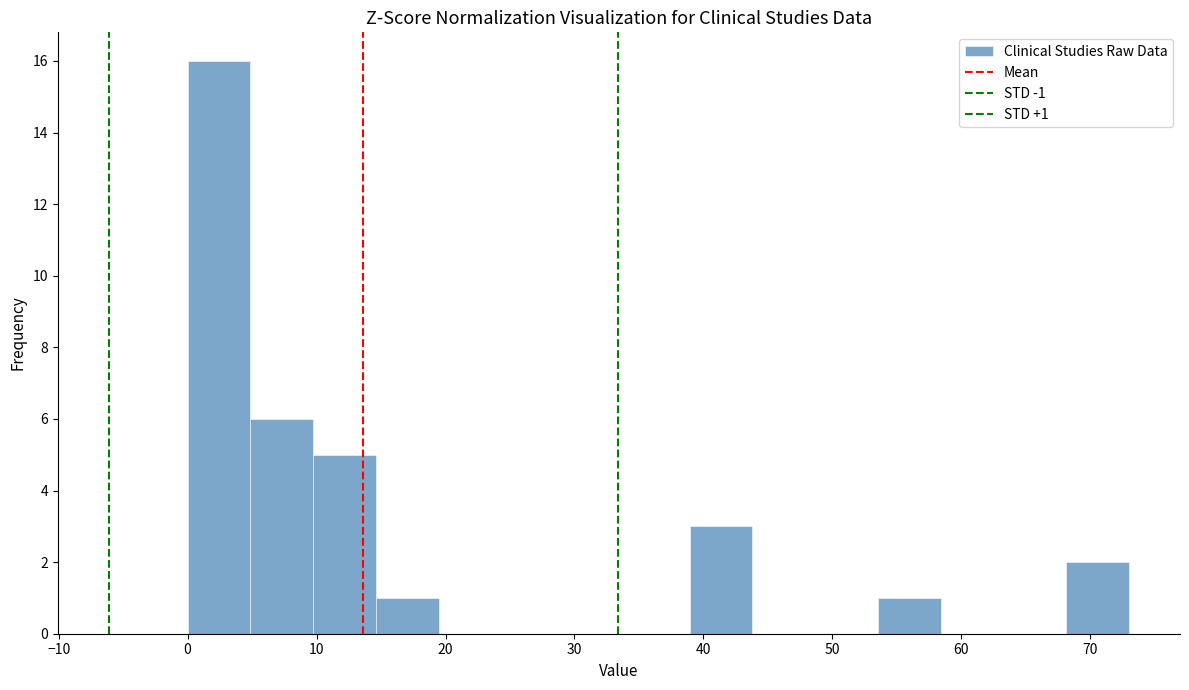

Which range on the x-axis has the tallest bar?

0 to 5